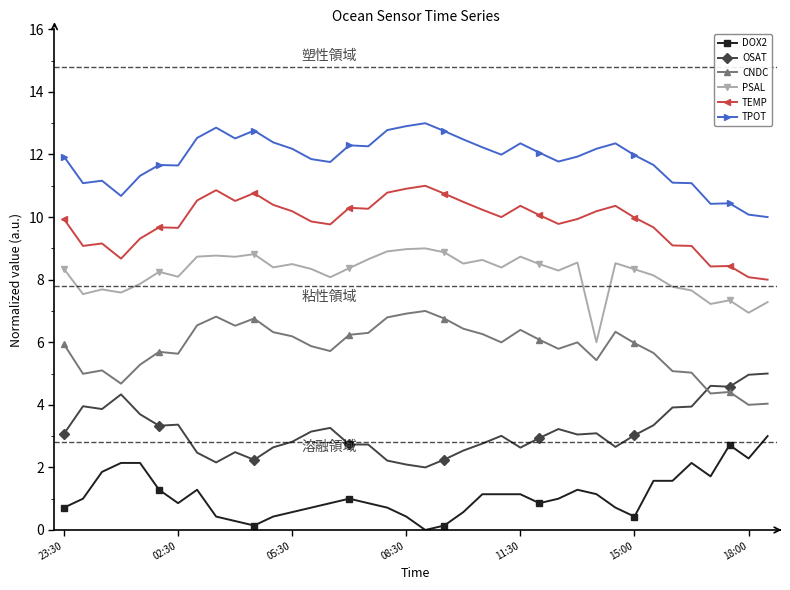

What are all the series names shown in the legend?

DOX2, OSAT, CNDC, PSAL, TEMP, TPOT